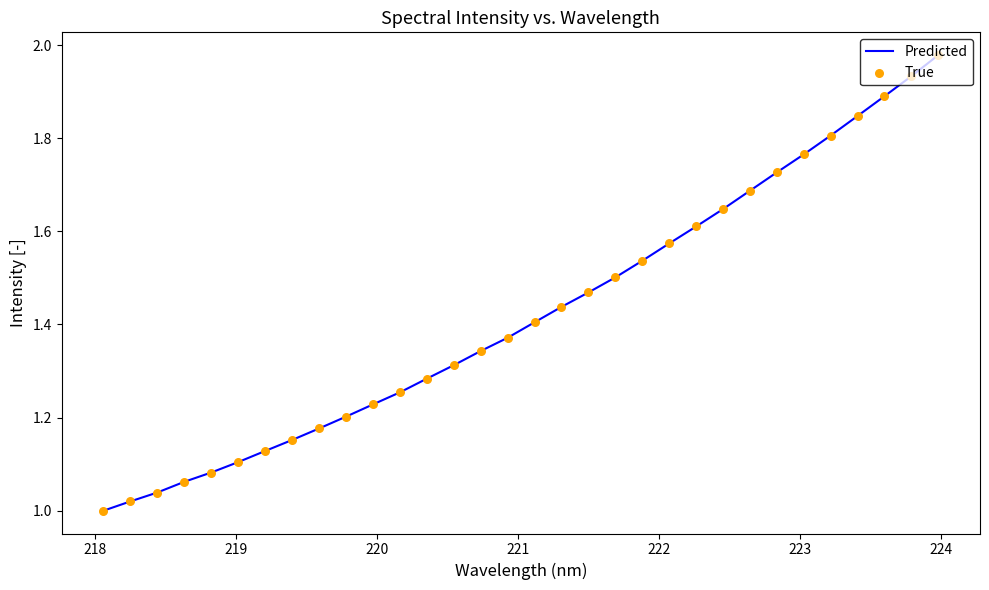

How many lines are shown in the chart?

1